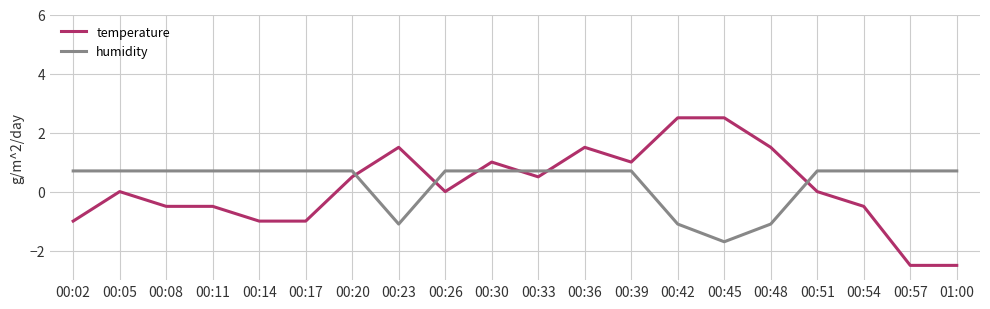

The temperature series shows 0.0 at 00:05. True or false?

True